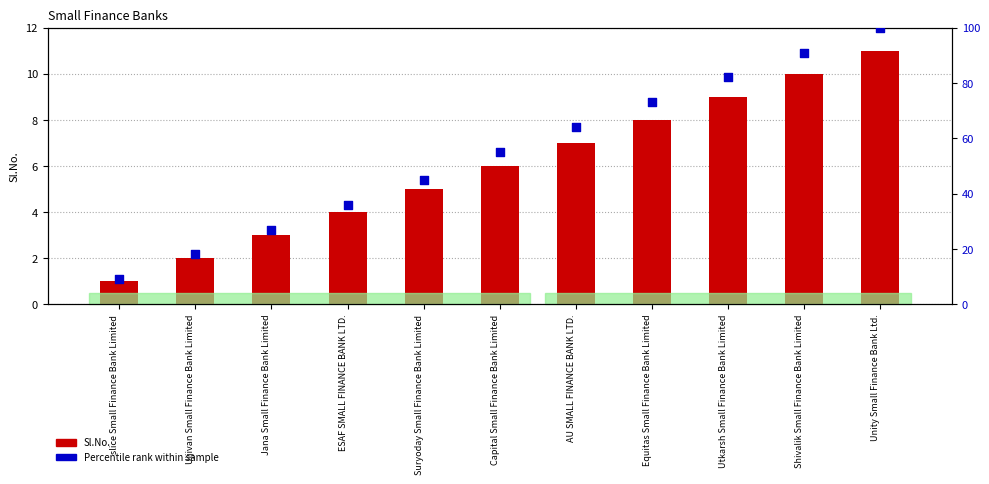

Is the value of Sl.No. at Shivalik Small Finance Bank Limited greater than the value of Percentile rank within sample at Shivalik Small Finance Bank Limited?

No